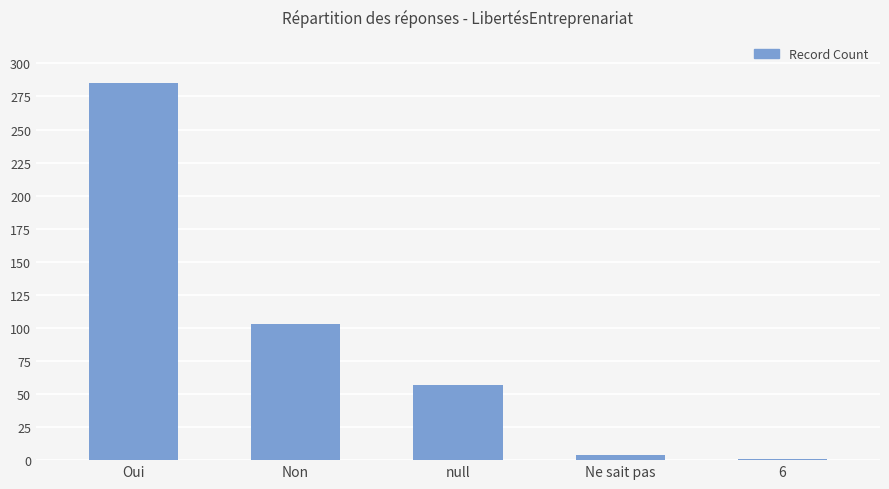

Is it true that the value at null is 57?

True